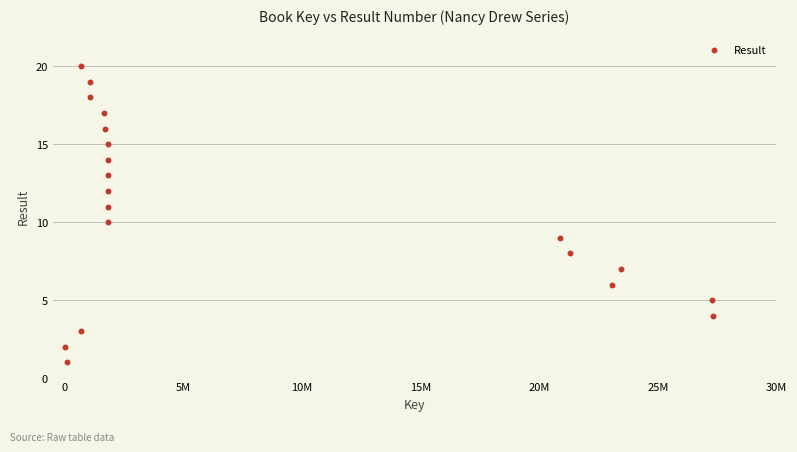

What is the range of X values (max minus min)?

27337493